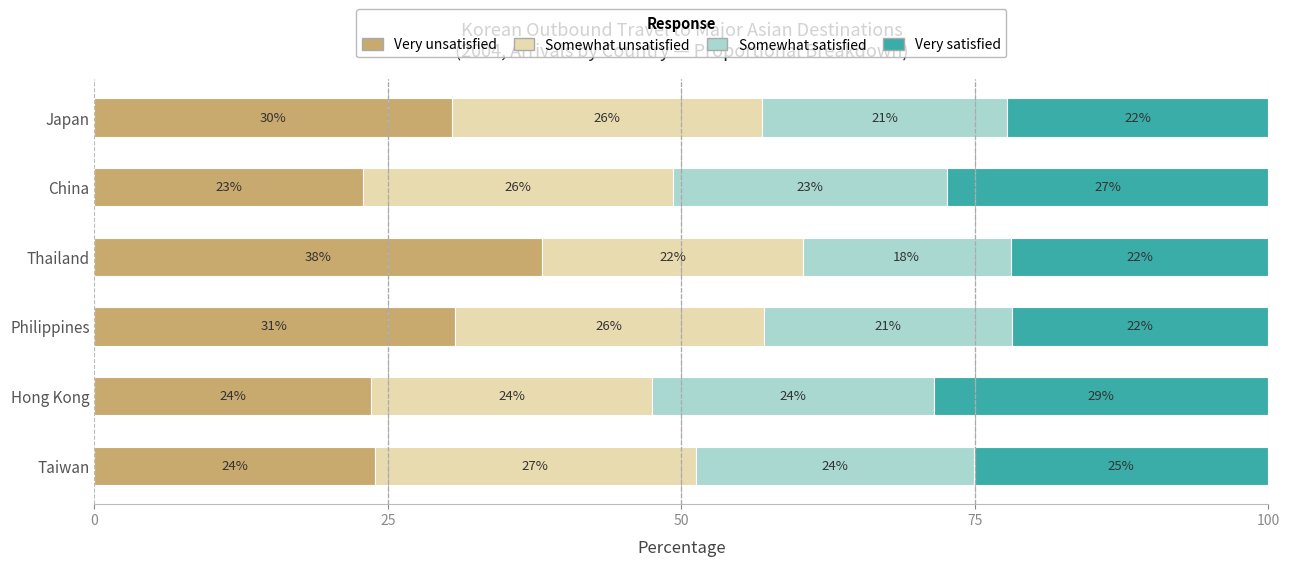

What are all the series names shown in the legend?

Very unsatisfied, Somewhat unsatisfied, Somewhat satisfied, Very satisfied